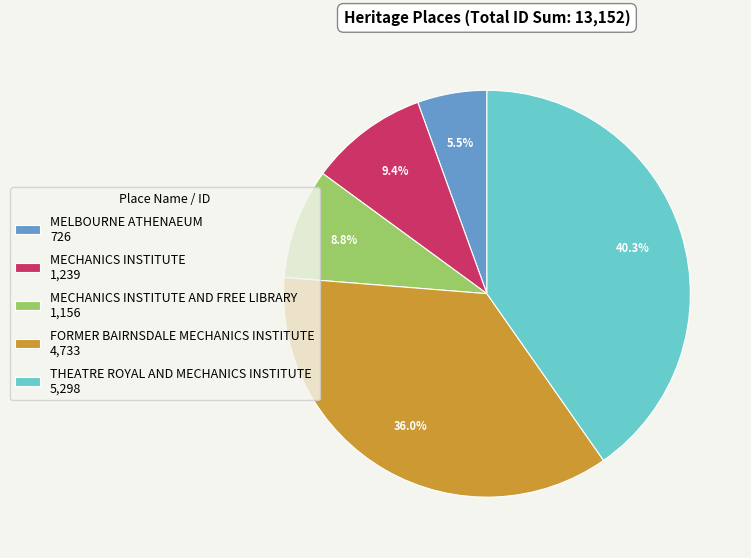

Is there any slice that represents more than half of the pie?

No